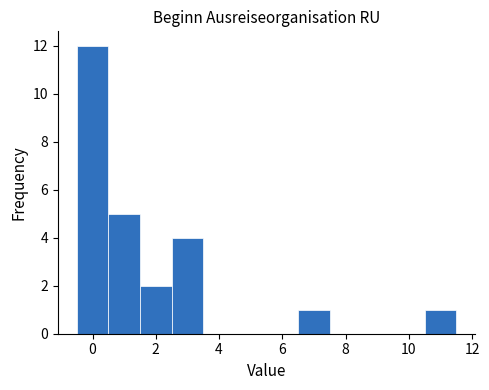

Reading left to right, list every bar in this chart as the range it spans on the x-axis followed by its height. Neither the bar edges nor the heights are printed on the chart, so give them approximately, as read against the axes.

-0.5 to 0.5: 12
0.5 to 1.5: 5
1.5 to 2.5: 2
2.5 to 3.5: 4
3.5 to 4.5: 0
4.5 to 5.5: 0
5.5 to 6.5: 0
6.5 to 7.5: 1
7.5 to 8.5: 0
8.5 to 9.5: 0
9.5 to 10.5: 0
10.5 to 11.5: 1